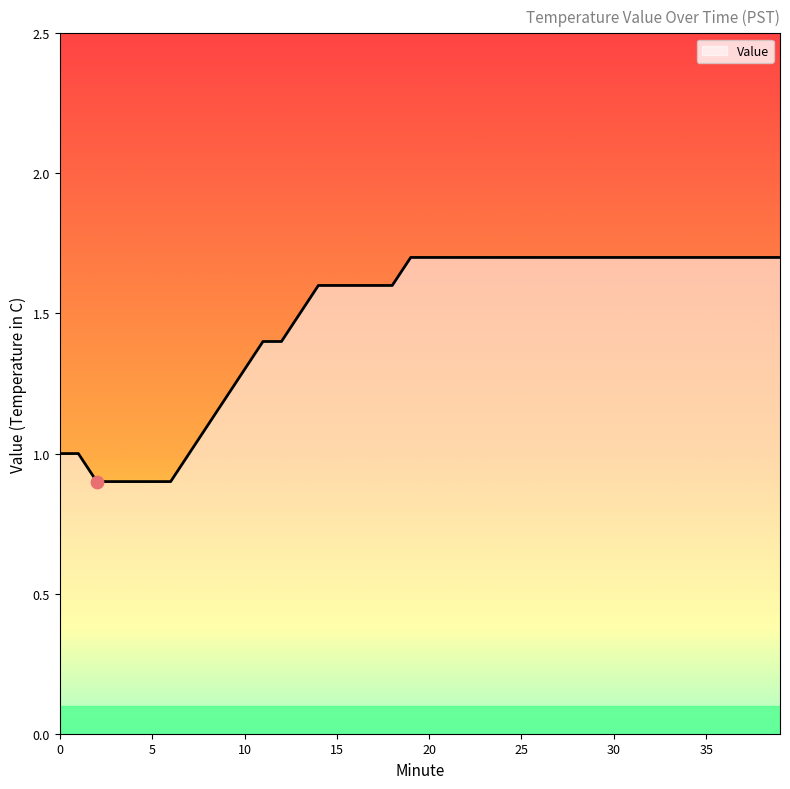

What is the minimum value shown in the chart?

0.9